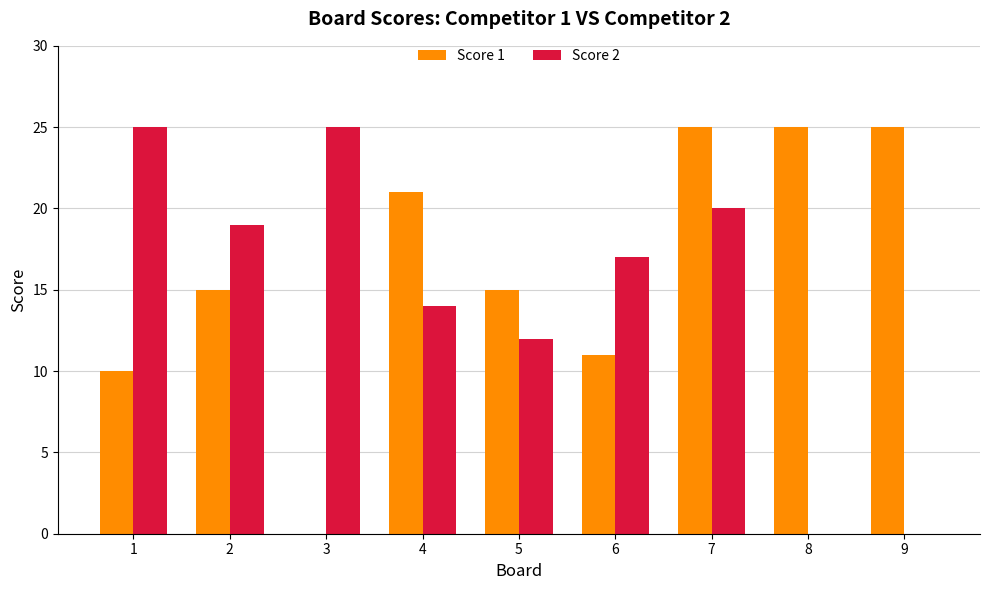

What is the maximum value shown in the chart?

25